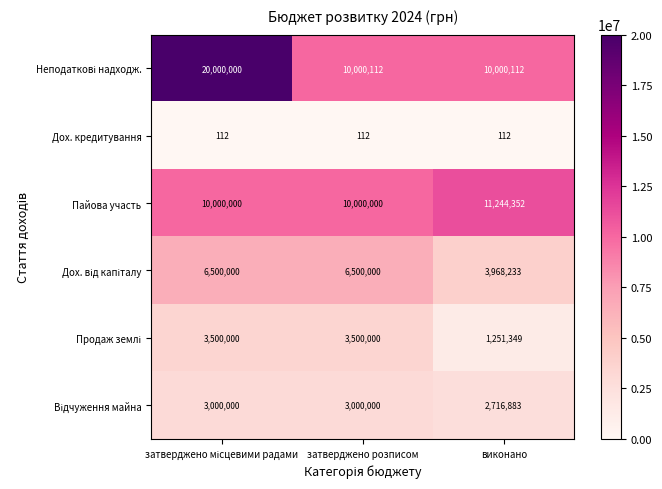

Is it true that Пайова участь equals 10000000 at затверджено розписом?

True